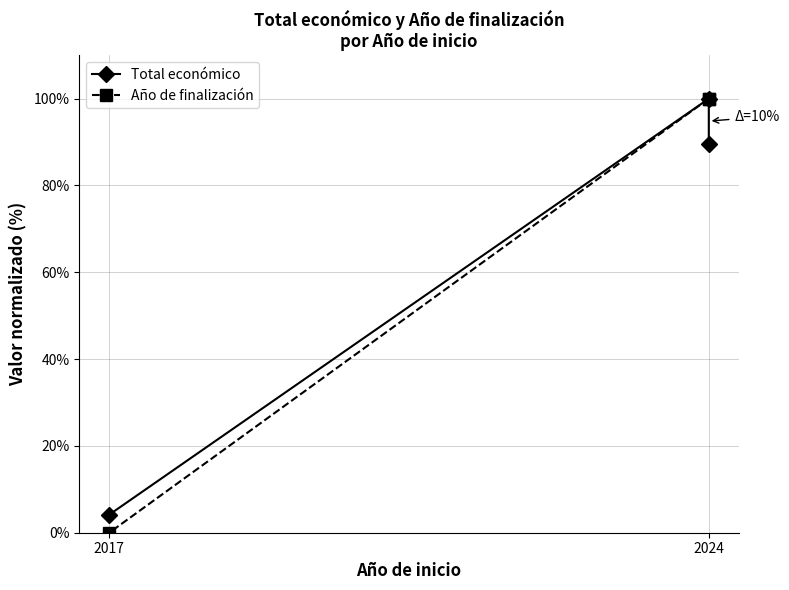

List the series in order of their peak value, highest first.

Total económico, Año de finalización